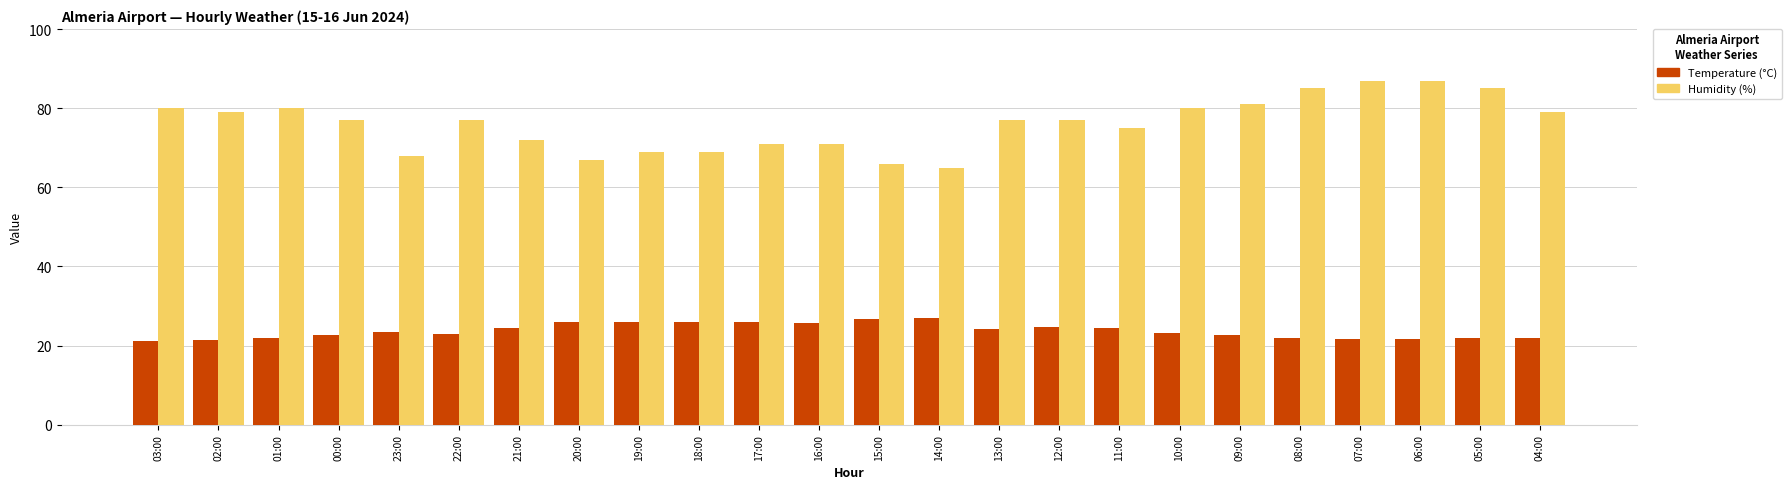

What is the difference between the maximum and minimum values in the Temperature (°C) series?

5.8